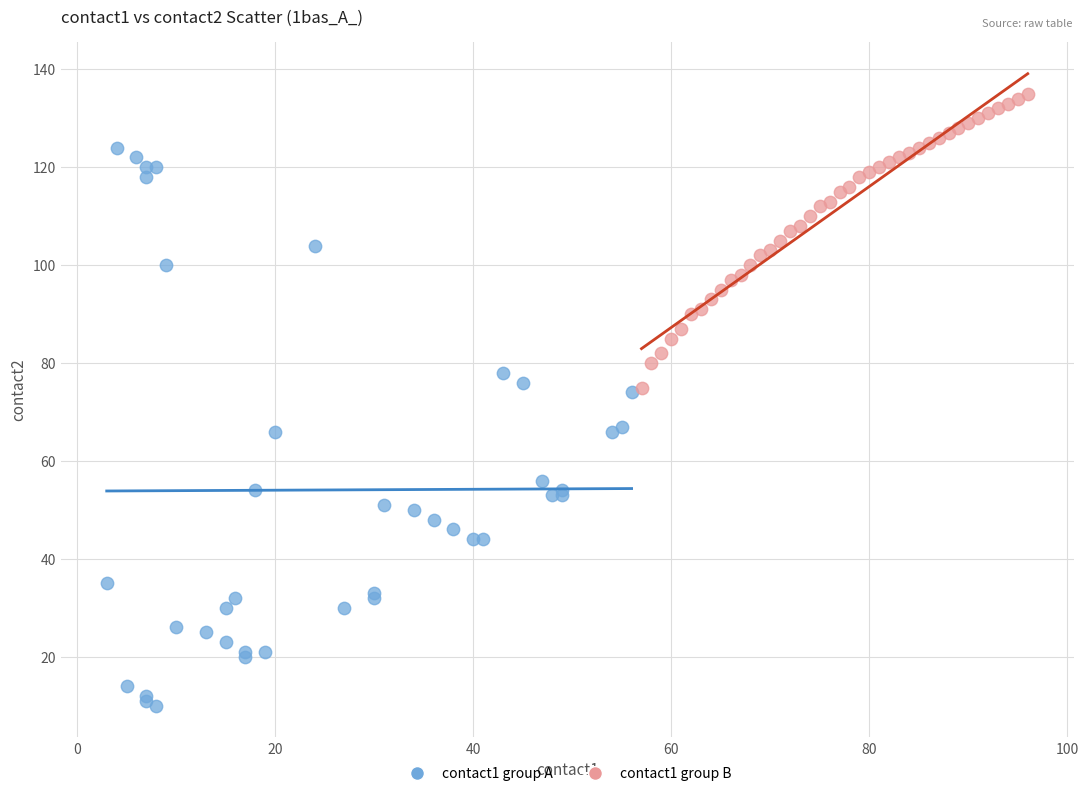

Which series reaches the minimum Y coordinate?

contact1 group A